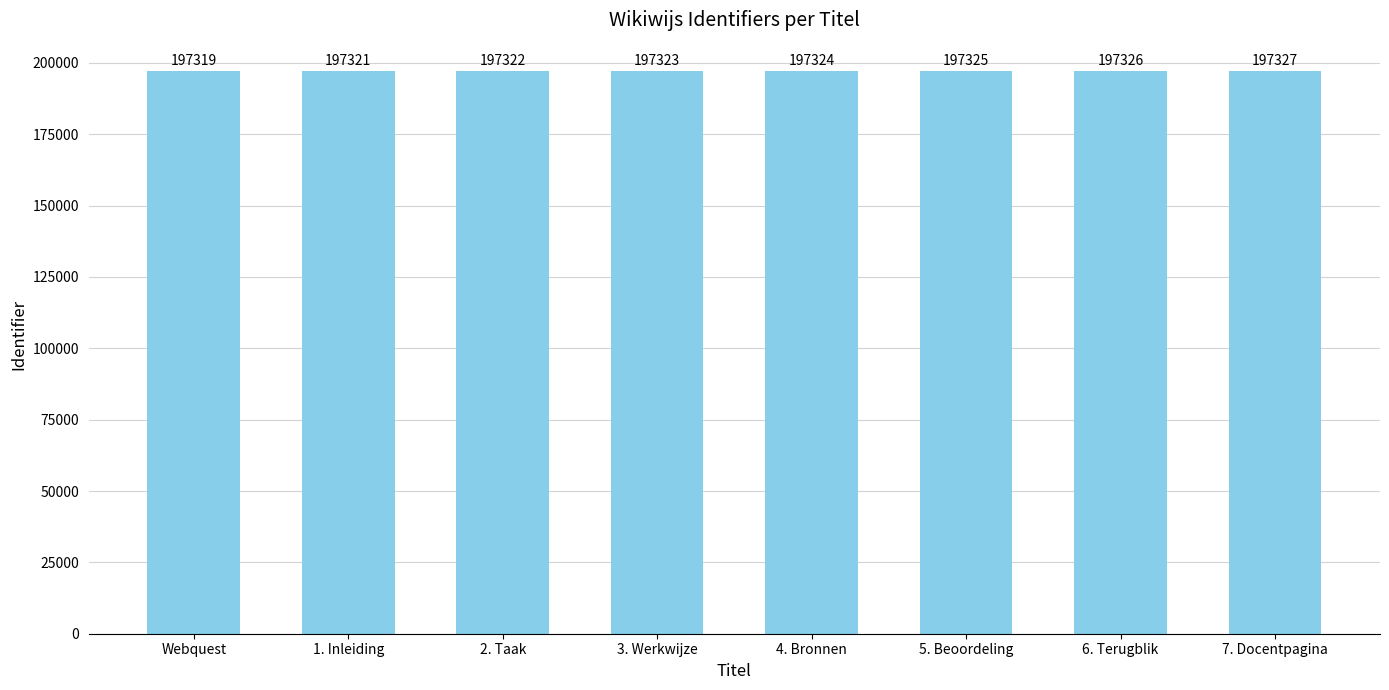

Which has a higher value, Webquest or 7. Docentpagina?

7. Docentpagina